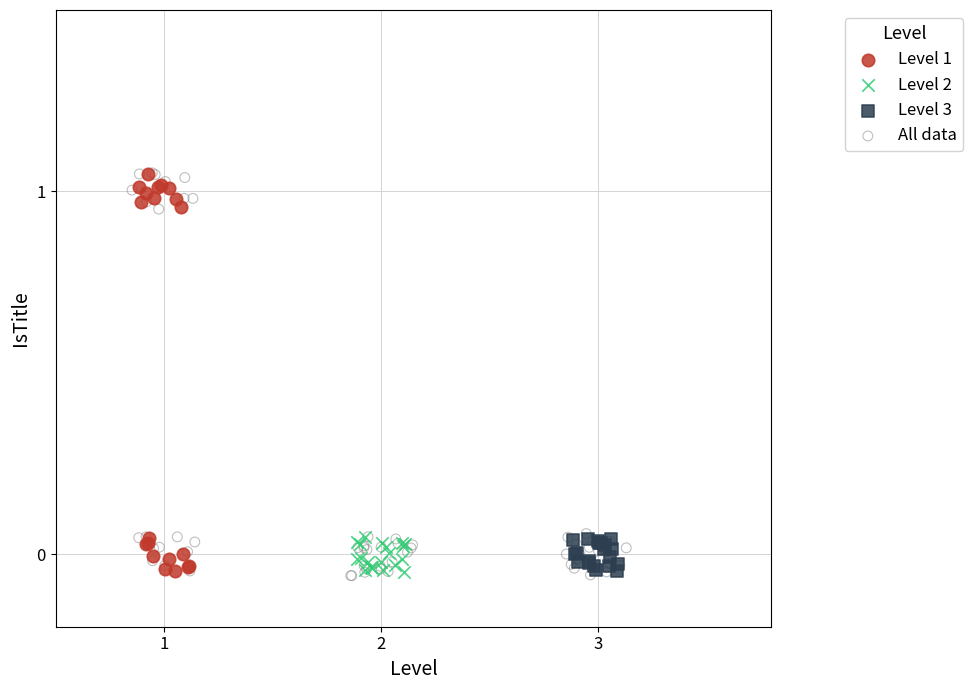

Which series has the widest spread of Y values?

All data